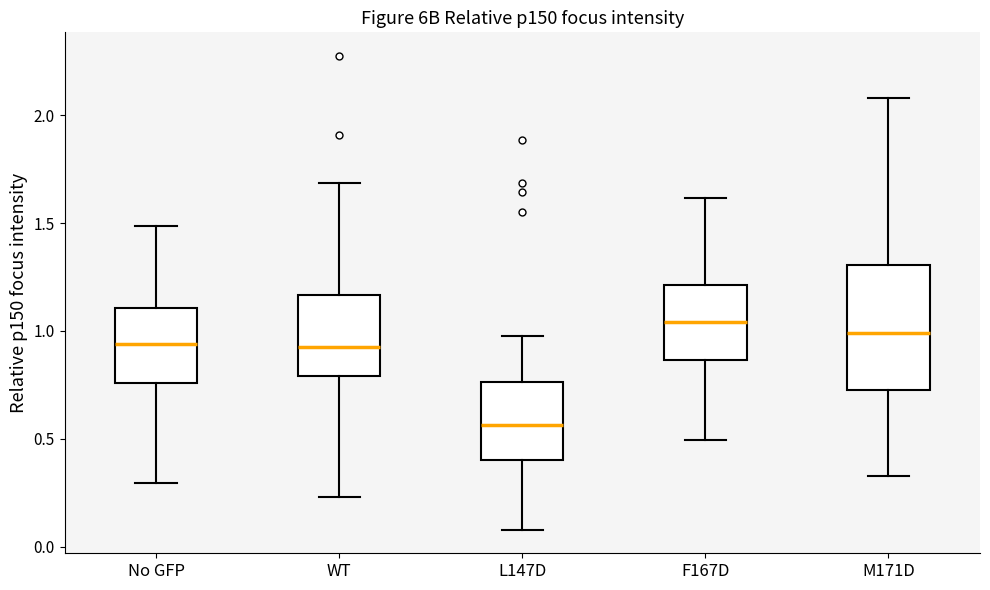

Reading left to right, read every box against the y-axis: the position of its median line, the range the box covers, and the ends of its whiskers. The values are not printed on the chart, so give them approximately, as read against the axis.

No GFP: median 0.95, box 0.75 to 1.10, whiskers 0.30 to 1.50
WT: median 0.90, box 0.80 to 1.15, whiskers 0.25 to 1.70
L147D: median 0.55, box 0.40 to 0.75, whiskers 0.10 to 1.00
F167D: median 1.05, box 0.85 to 1.20, whiskers 0.50 to 1.60
M171D: median 1.00, box 0.75 to 1.30, whiskers 0.35 to 2.10